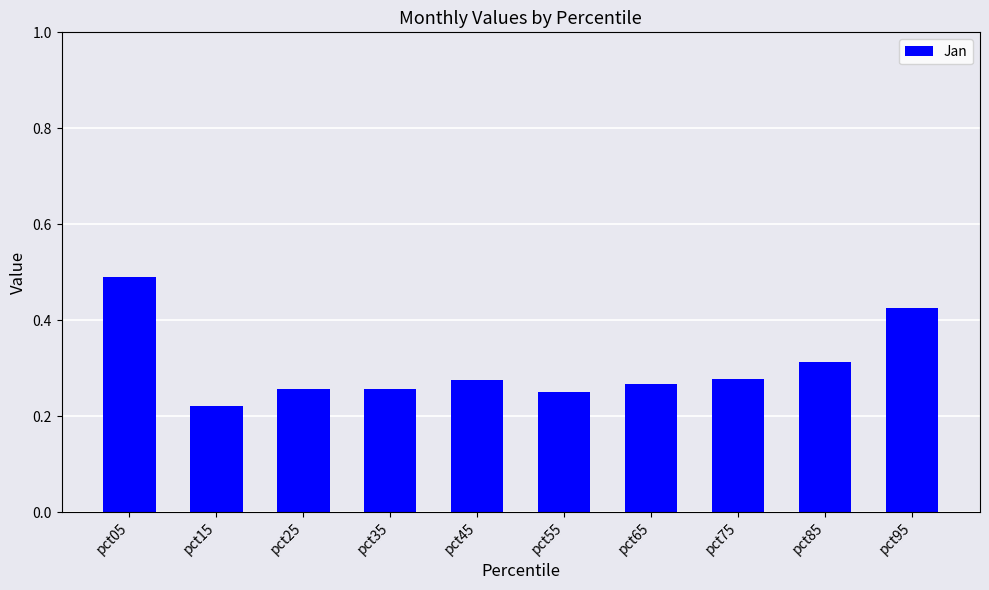

How many values are between 0 and 1?

10